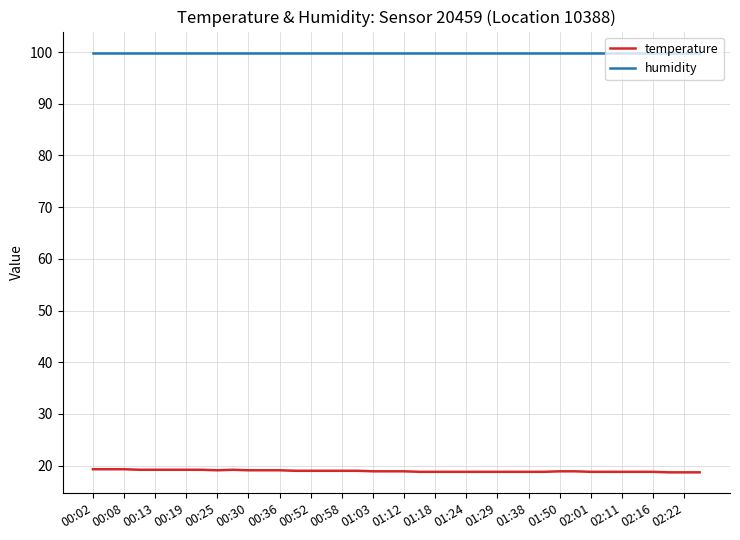

How many series are shown in this chart?

2